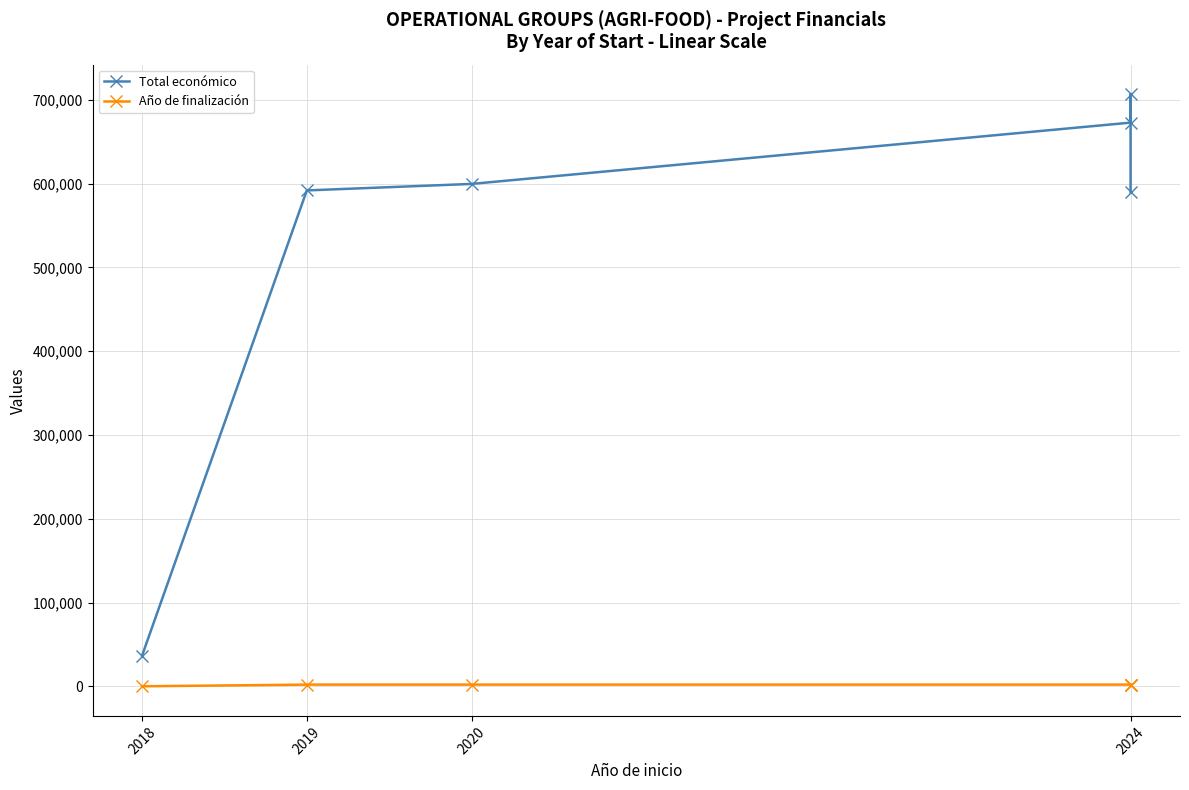

What position from the left is 5?

6